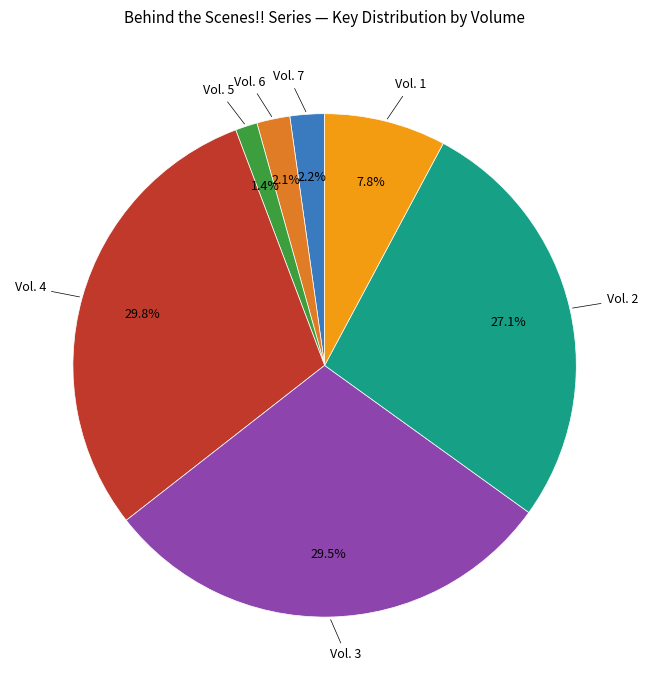

Is there a majority slice in this chart?

No